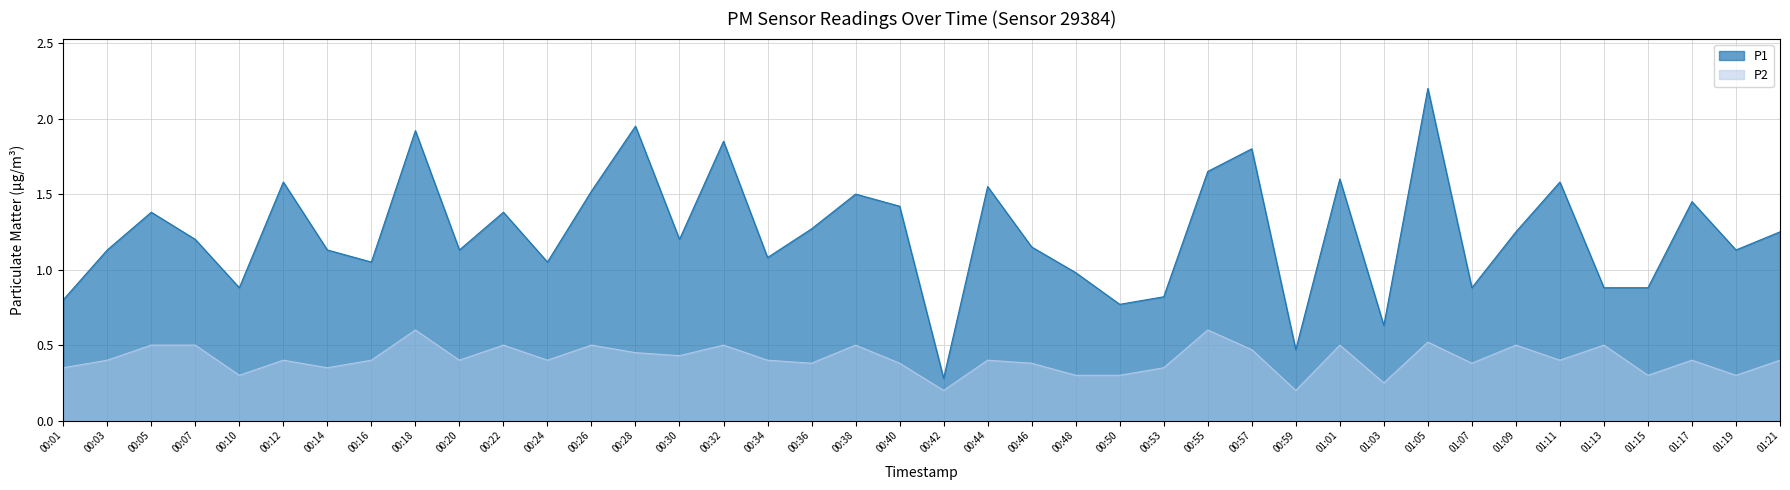

Reading right to left, list all the values displayed in this chart.

P1: 01:21=1.2	01:19=1.1	01:17=1.4	01:15=0.9	01:13=0.9	01:11=1.6	01:09=1.2	01:07=0.9	01:05=2.2	01:03=0.6	01:01=1.6	00:59=0.5	00:57=1.8	00:55=1.6	00:53=0.8	00:50=0.8	00:48=1.0	00:46=1.1	00:44=1.6	00:42=0.3	00:40=1.4	00:38=1.5	00:36=1.3	00:34=1.1	00:32=1.9	00:30=1.2	00:28=1.9	00:26=1.5	00:24=1.1	00:22=1.4	00:20=1.1	00:18=1.9	00:16=1.1	00:14=1.1	00:12=1.6	00:10=0.9	00:07=1.2	00:05=1.4	00:03=1.1	00:01=0.8
P2: 01:21=0.4	01:19=0.3	01:17=0.4	01:15=0.3	01:13=0.5	01:11=0.4	01:09=0.5	01:07=0.4	01:05=0.5	01:03=0.2	01:01=0.5	00:59=0.2	00:57=0.5	00:55=0.6	00:53=0.3	00:50=0.3	00:48=0.3	00:46=0.4	00:44=0.4	00:42=0.2	00:40=0.4	00:38=0.5	00:36=0.4	00:34=0.4	00:32=0.5	00:30=0.4	00:28=0.5	00:26=0.5	00:24=0.4	00:22=0.5	00:20=0.4	00:18=0.6	00:16=0.4	00:14=0.3	00:12=0.4	00:10=0.3	00:07=0.5	00:05=0.5	00:03=0.4	00:01=0.3